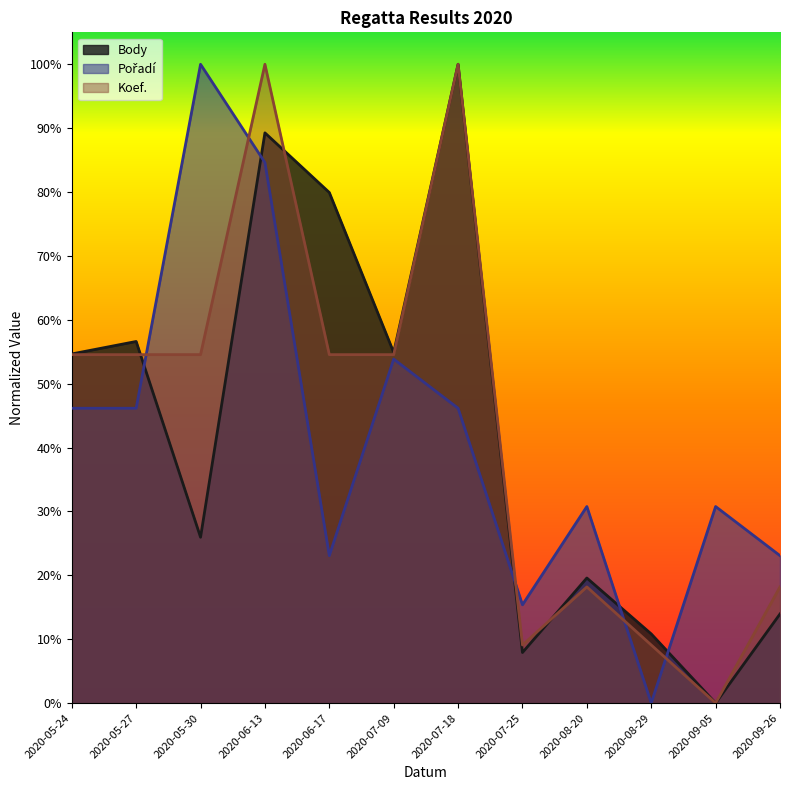

Which series ends up on top after the final intersection of Body and Pořadí?

Pořadí